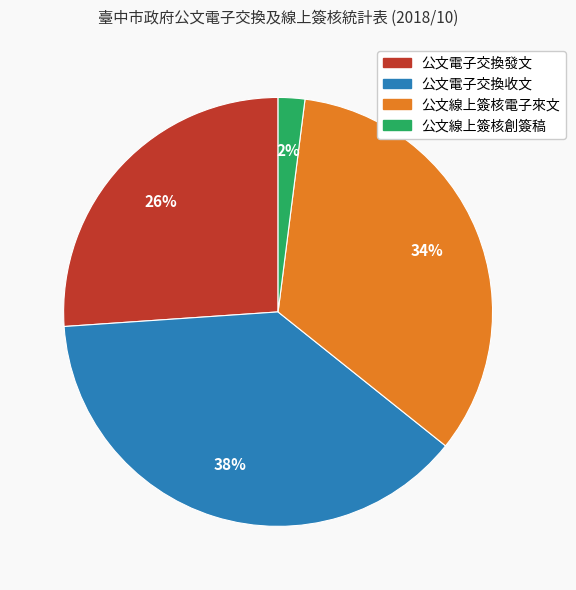

Which has a higher value, 公文電子交換發文 or 公文線上簽核電子來文?

公文線上簽核電子來文